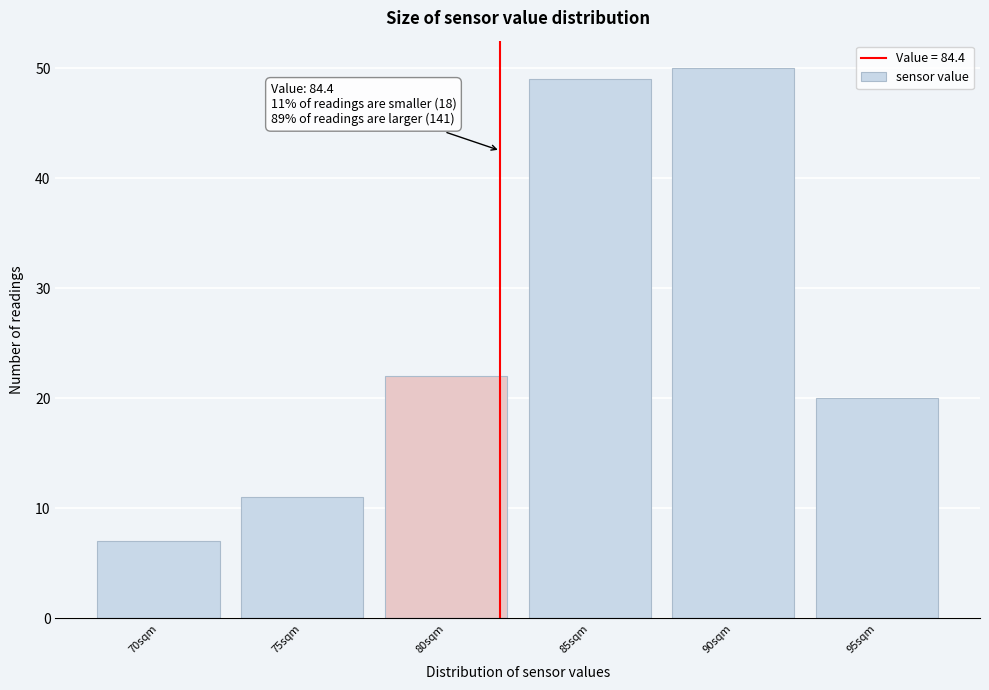

Reading left to right, transcribe all the data shown in this chart.

7	11	22	49	50	20